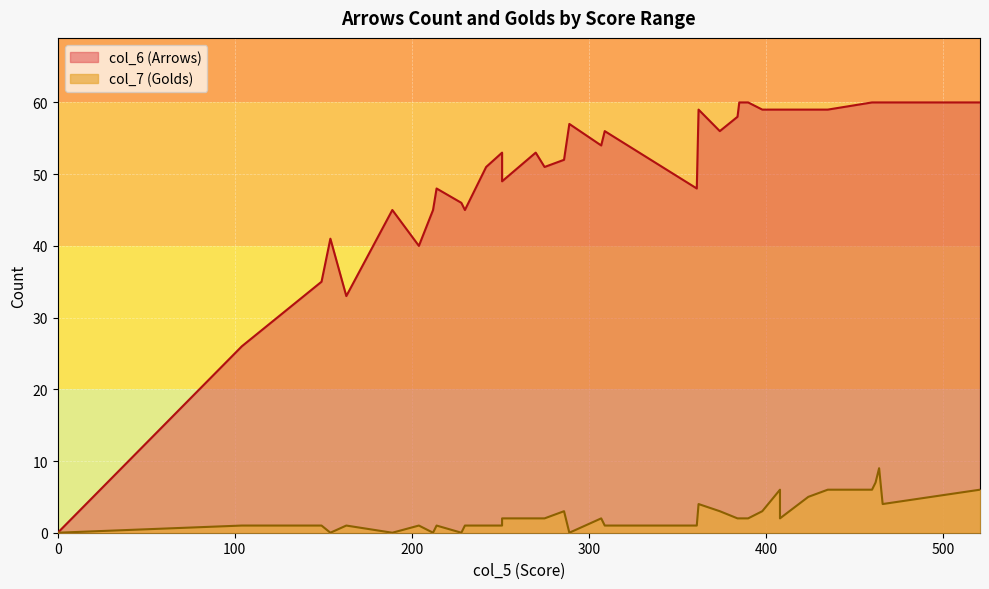

In col_6 (Arrows), how many points are lower than both neighbors (excluding endpoints)?

9